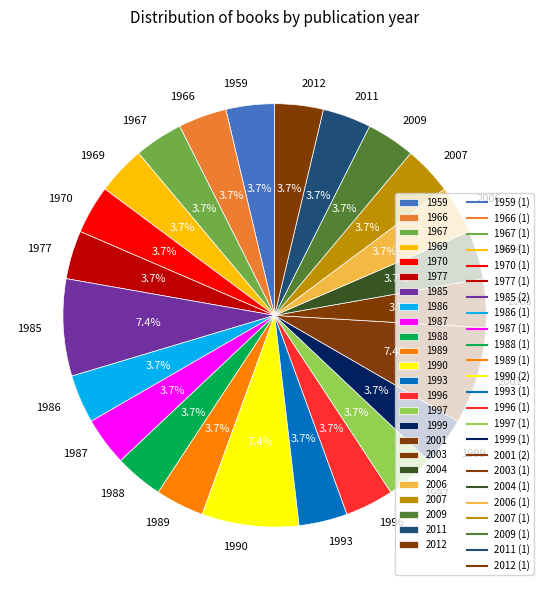

How many segments does this pie chart have?

24